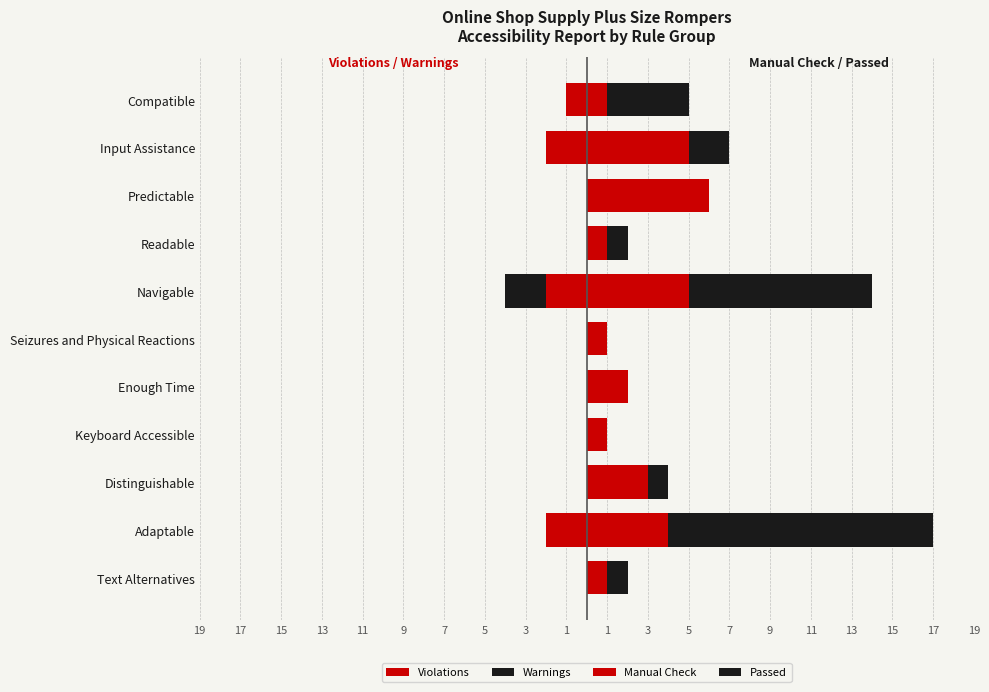

What is the minimum value for Manual Check?

1